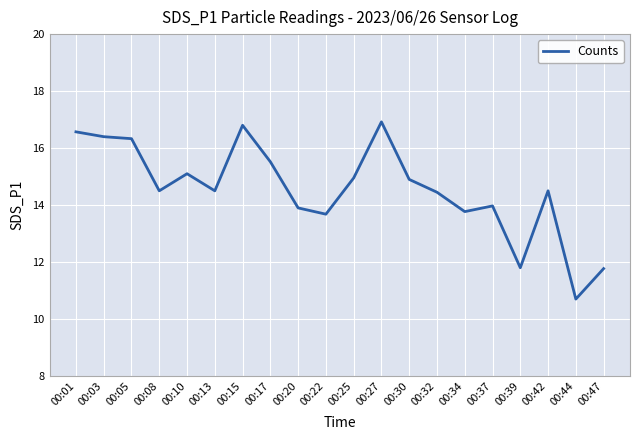

What is the change in value from 00:05 to 00:39?

-4.5